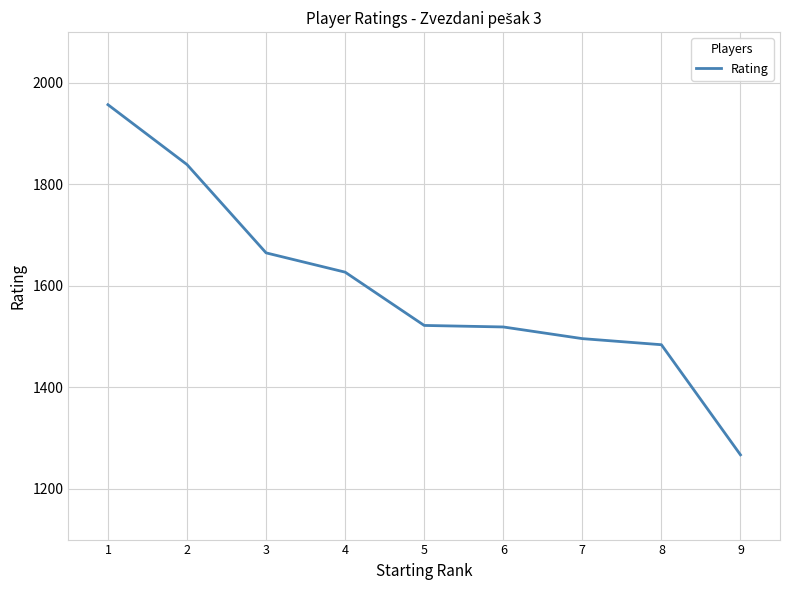

The chart shows a value of 476 at 5. True or false?

False